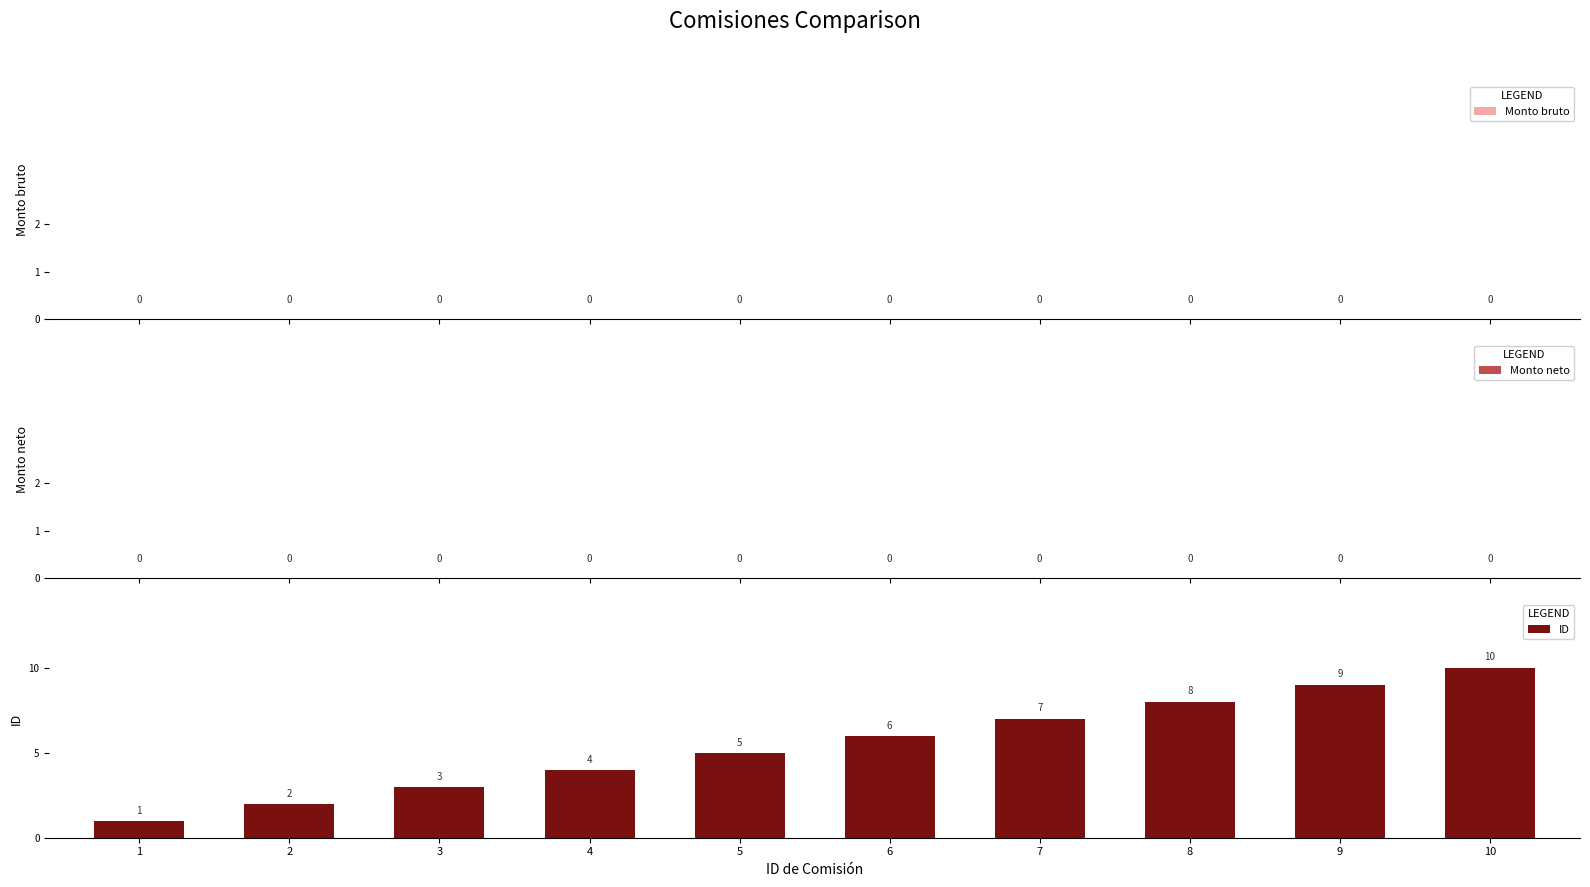

True or false: the data shows 14 at 10.

False